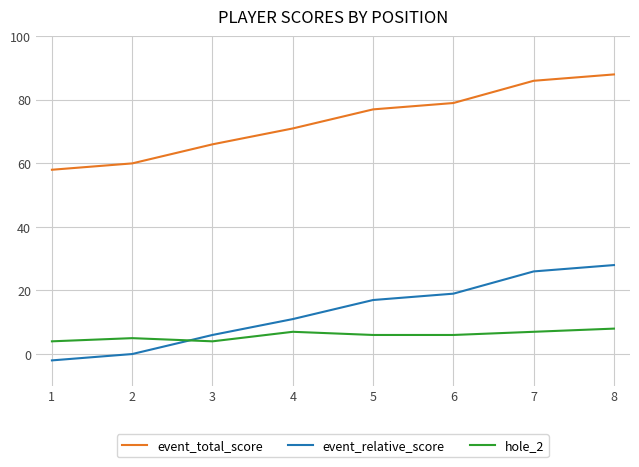

True or false: event_total_score has a value of 148 at 6.

False